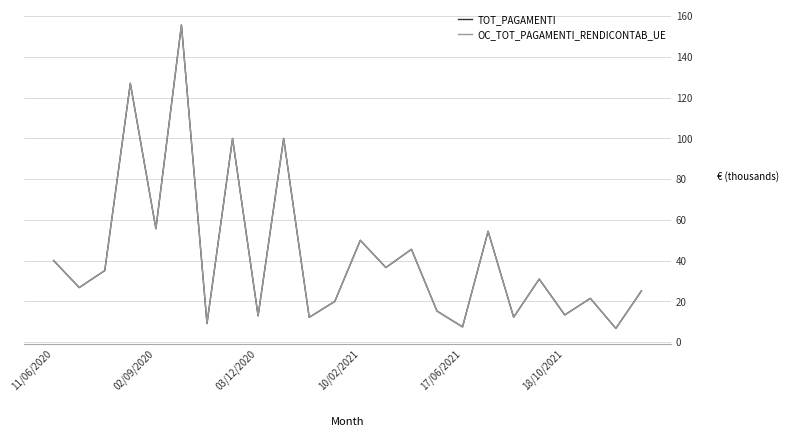

Does the chart display data point markers on the line(s)?

No